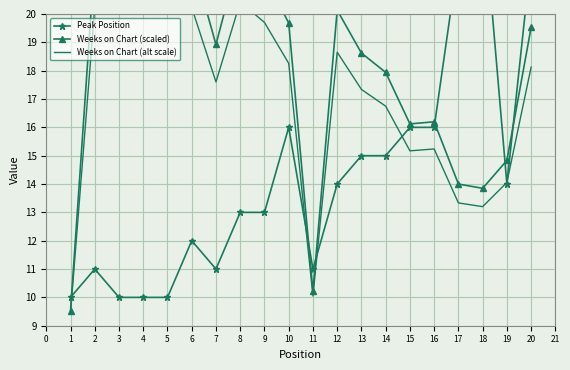

What is the maximum value for Peak Position?

24.0